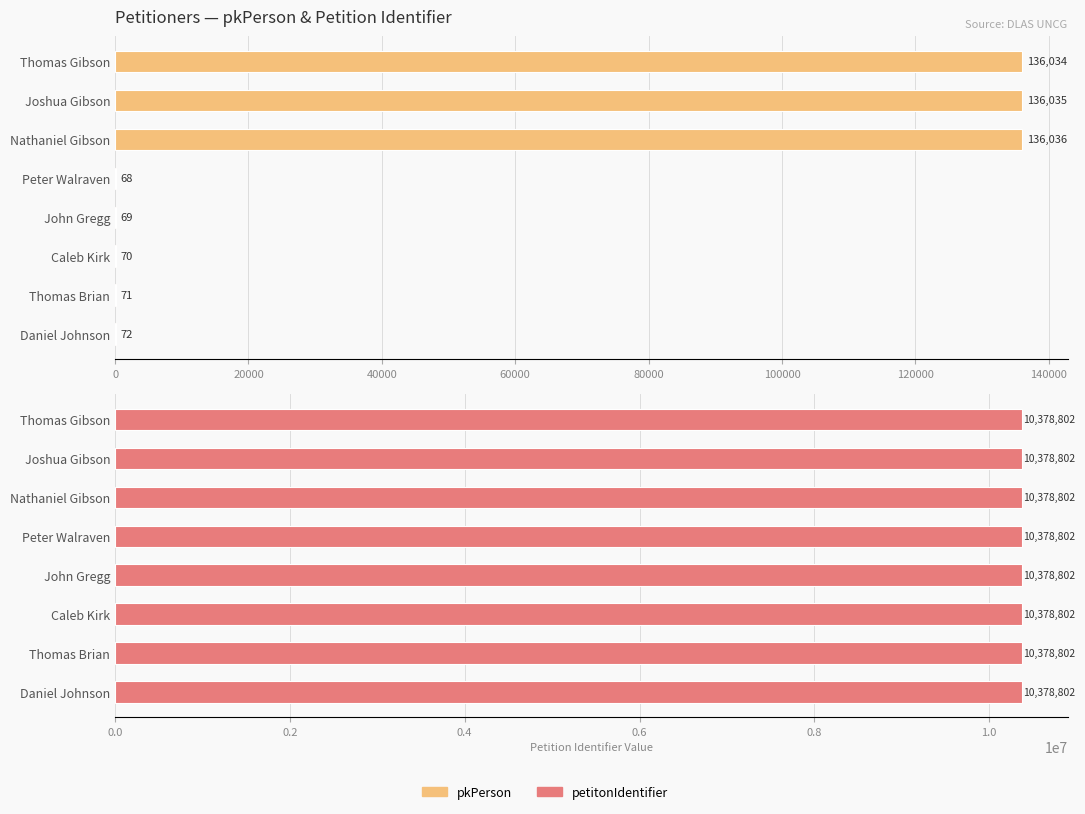

What are all the series names shown in the legend?

pkPerson, petitonIdentifier